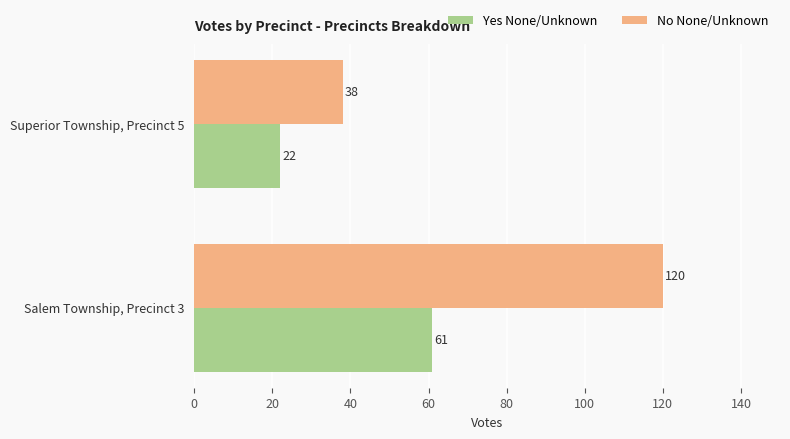

What is the difference between the Yes None/Unknown values at Salem Township, Precinct 3 and Superior Township, Precinct 5?

39